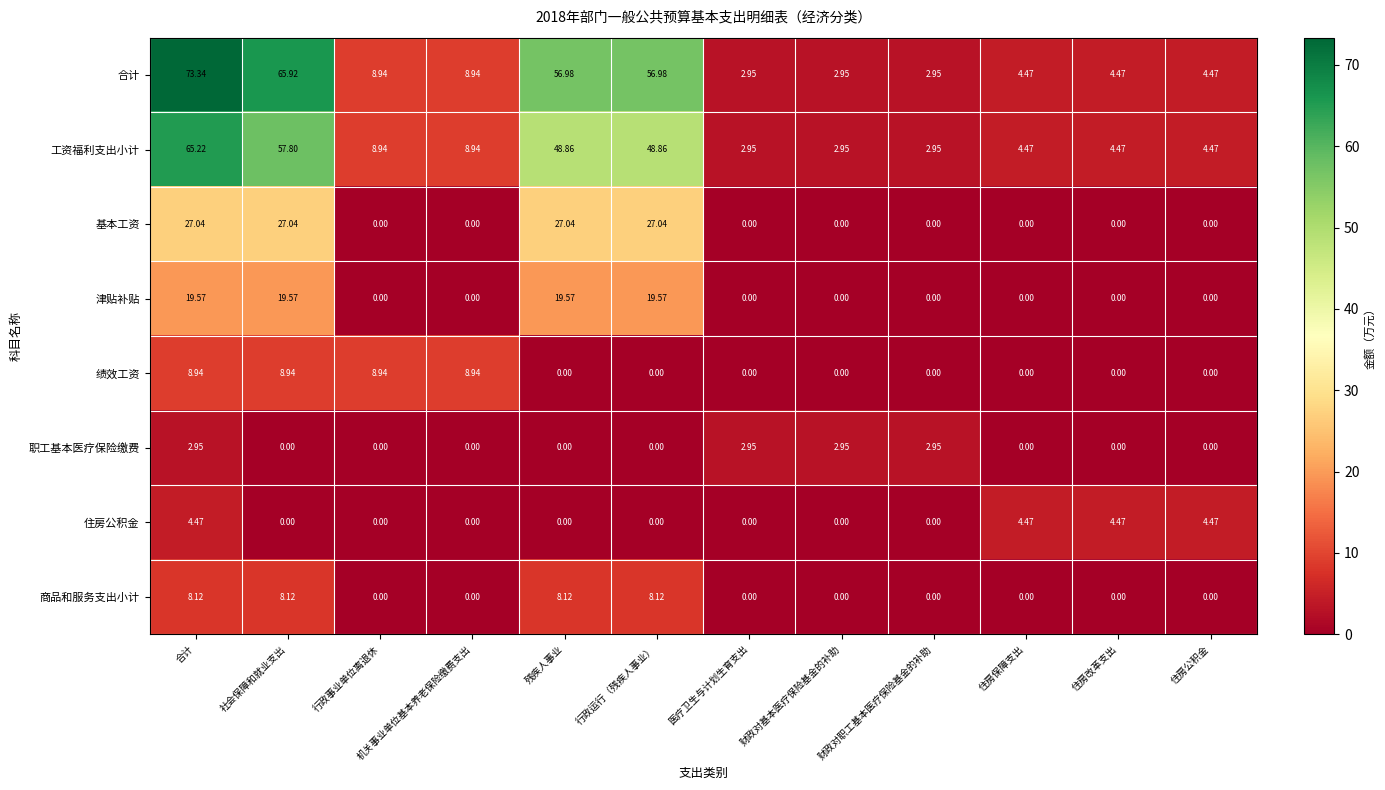

At which category is the sum across all series the highest?

合计